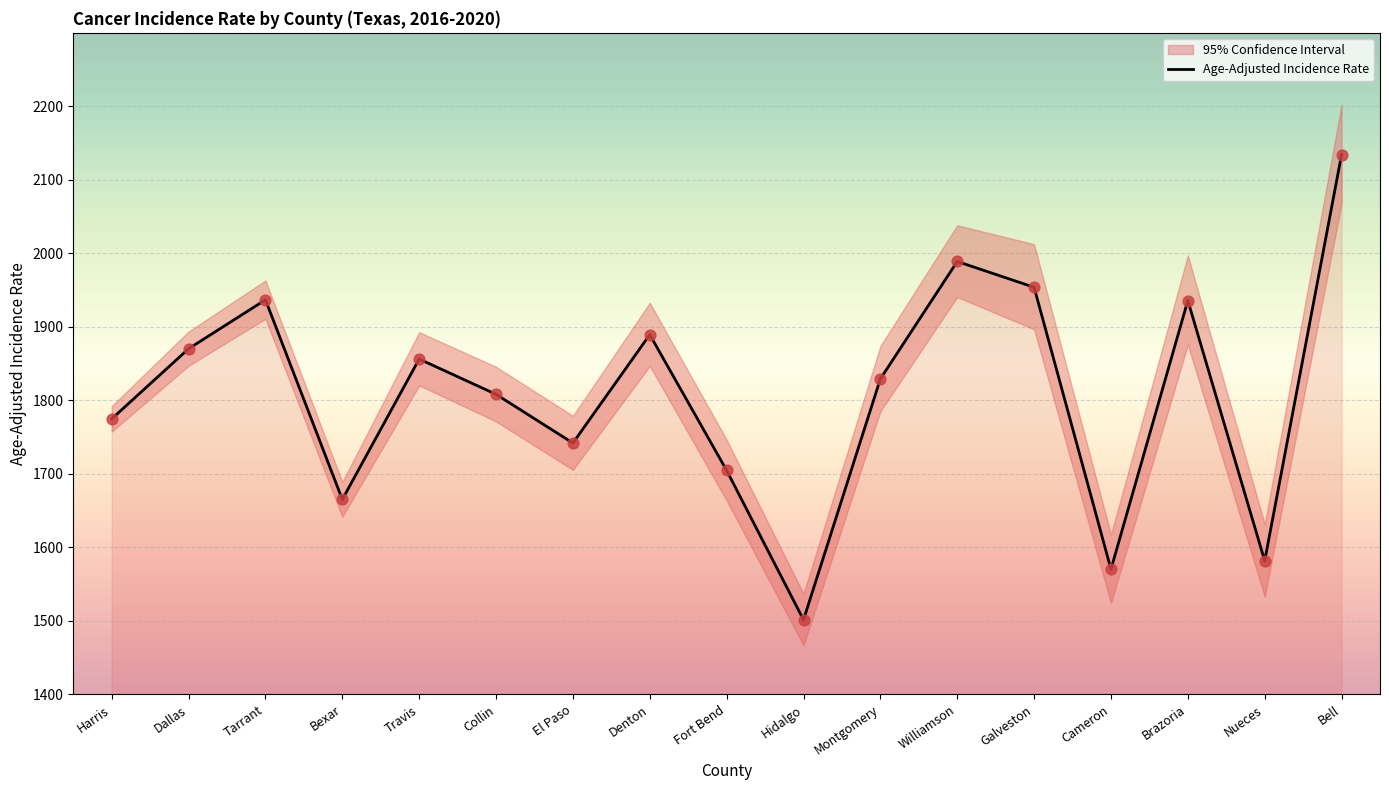

What is the ratio of the value at Fort Bend to the value at Galveston?

0.9